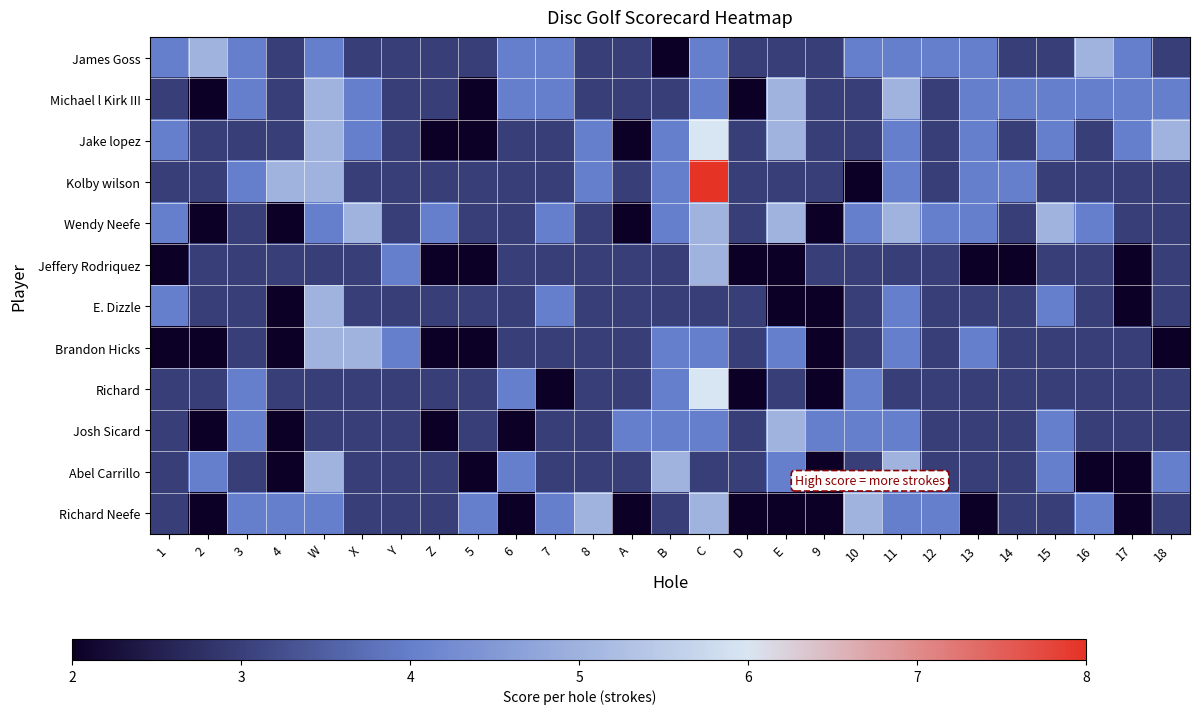

Which category has the highest value across all series?

C